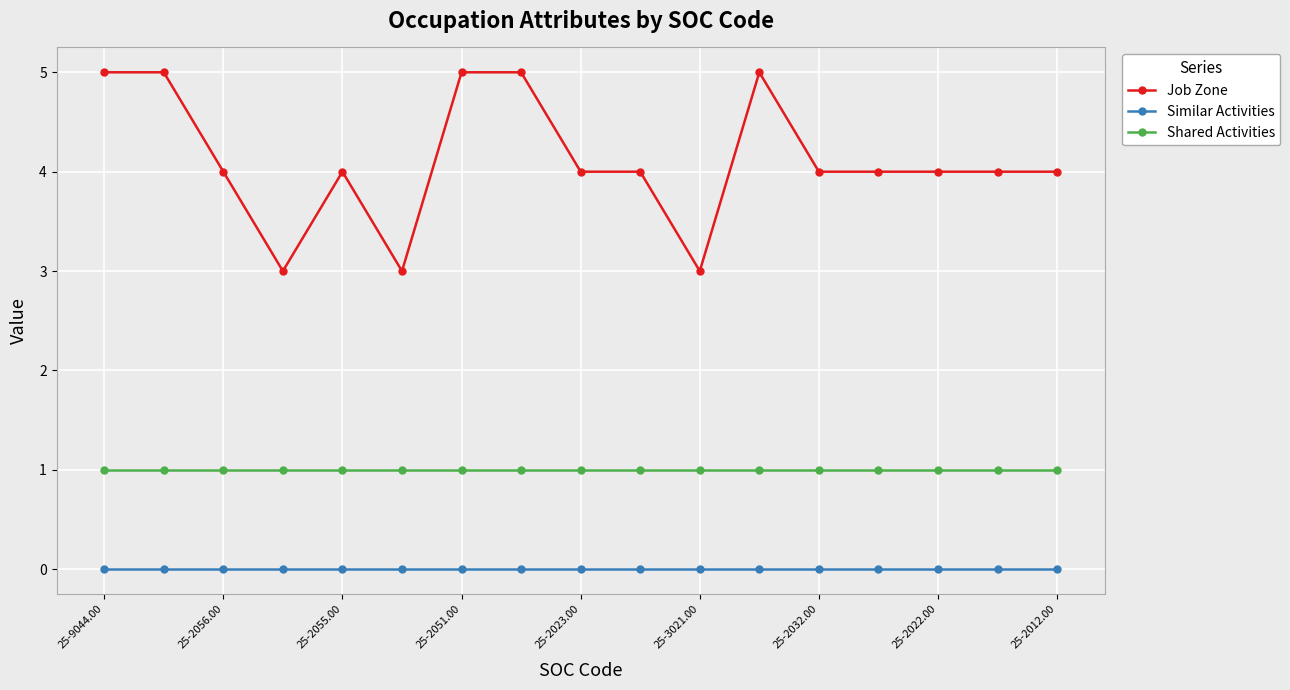

Which series has the largest range (max minus min)?

Job Zone